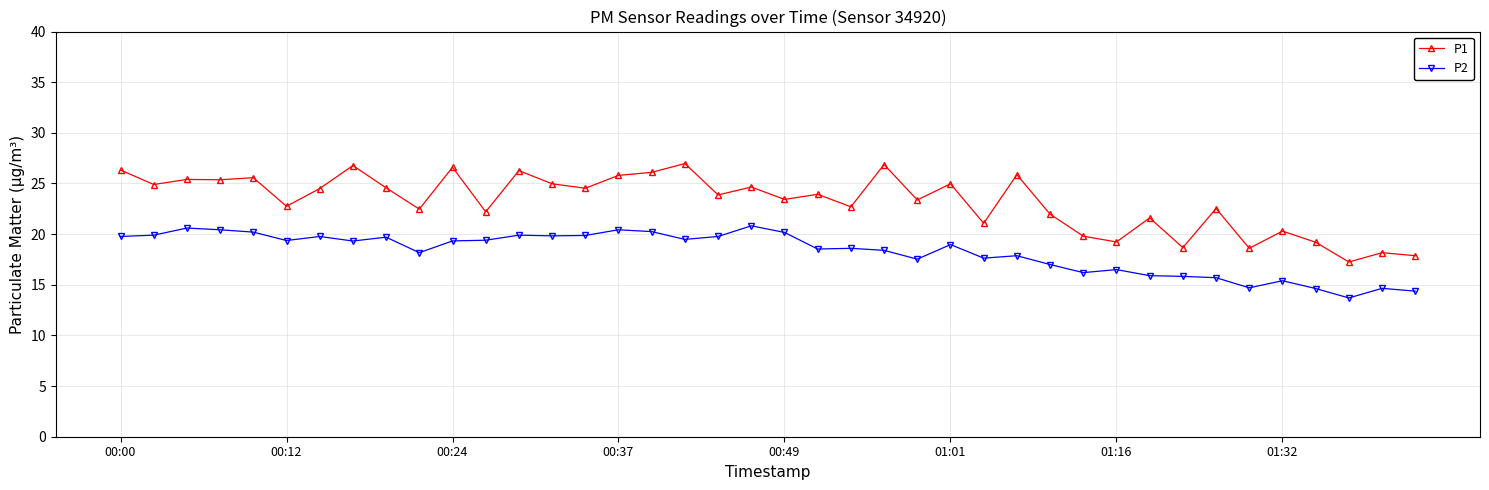

What is the maximum value shown in the chart?

27.0